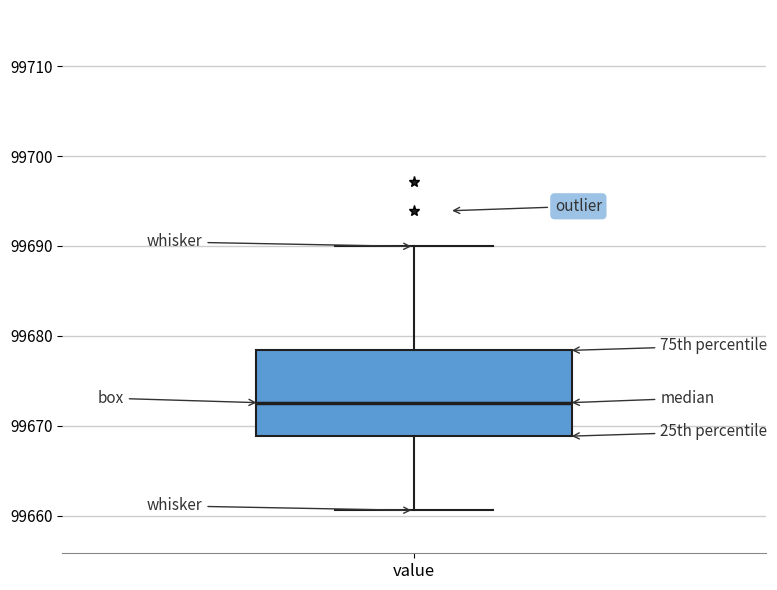

Read this box plot against the y-axis: the position of the median line, the range covered by the box, and the ends of both whiskers. The values are not printed on the chart, so give them approximately, as read against the axis.

median 99673, box 99669 to 99678, whiskers 99661 to 99690